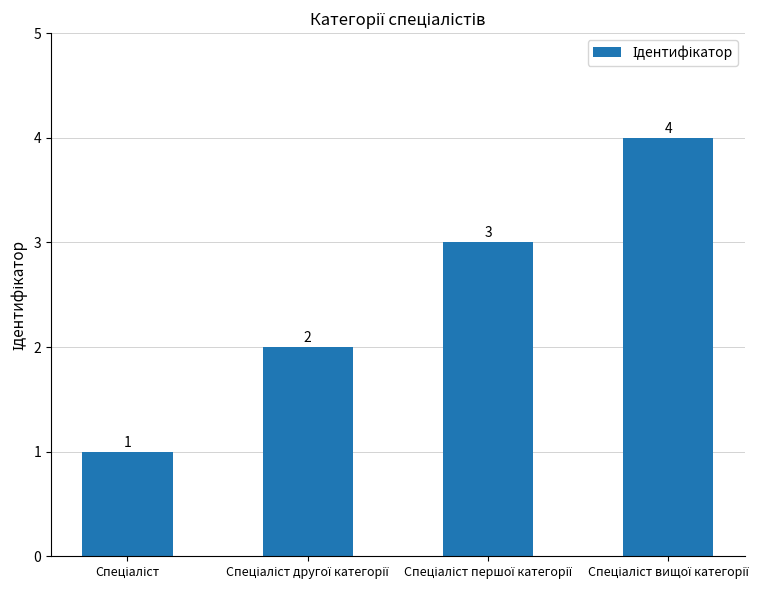

What is the value of the 1st bar from the left?

1